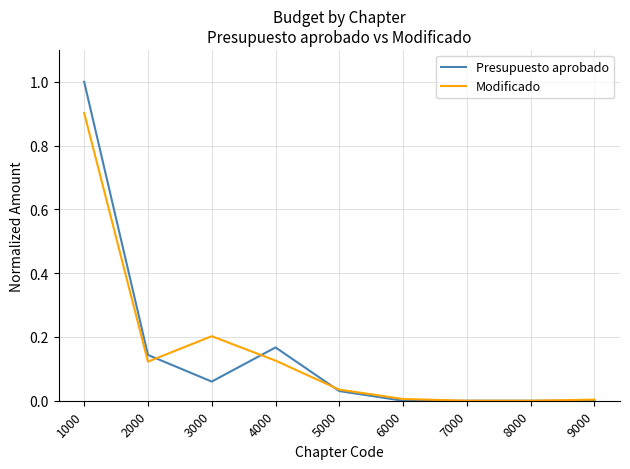

At which category is the sum across all series the highest?

1000